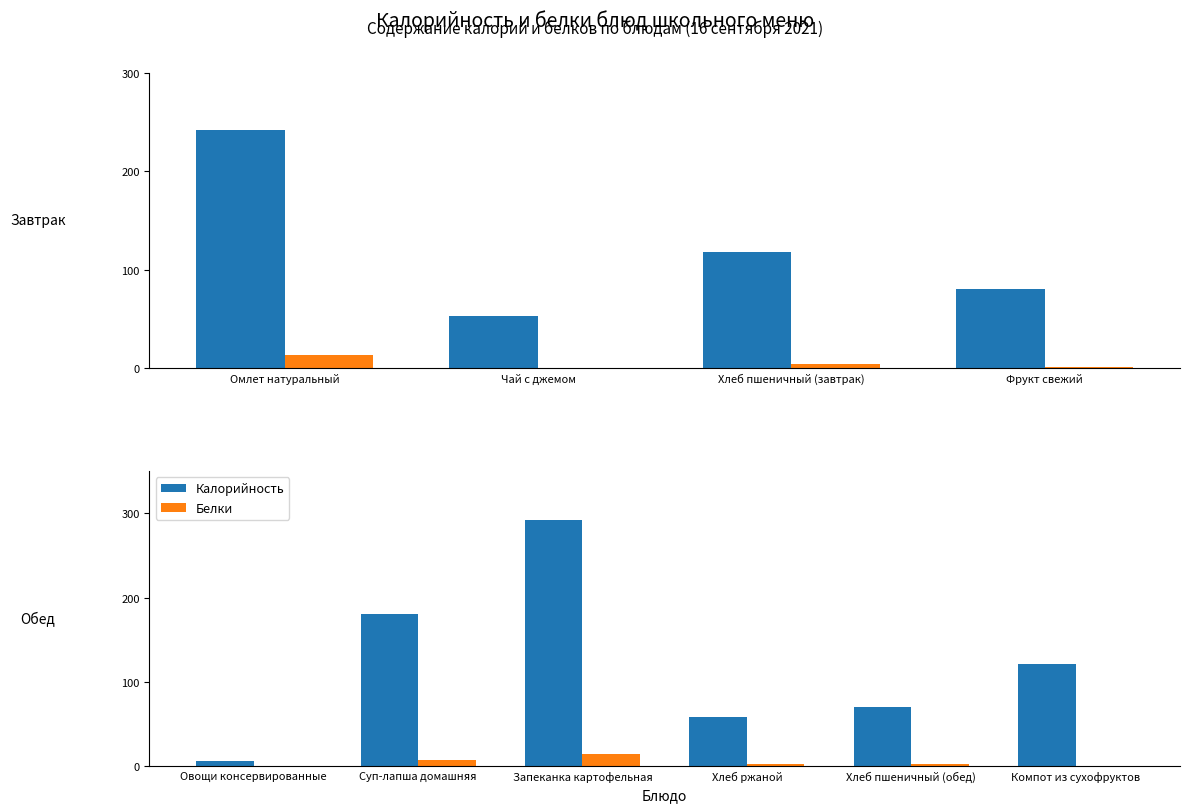

What is the total value across all series at Хлеб пшеничный (обед)?

72.9